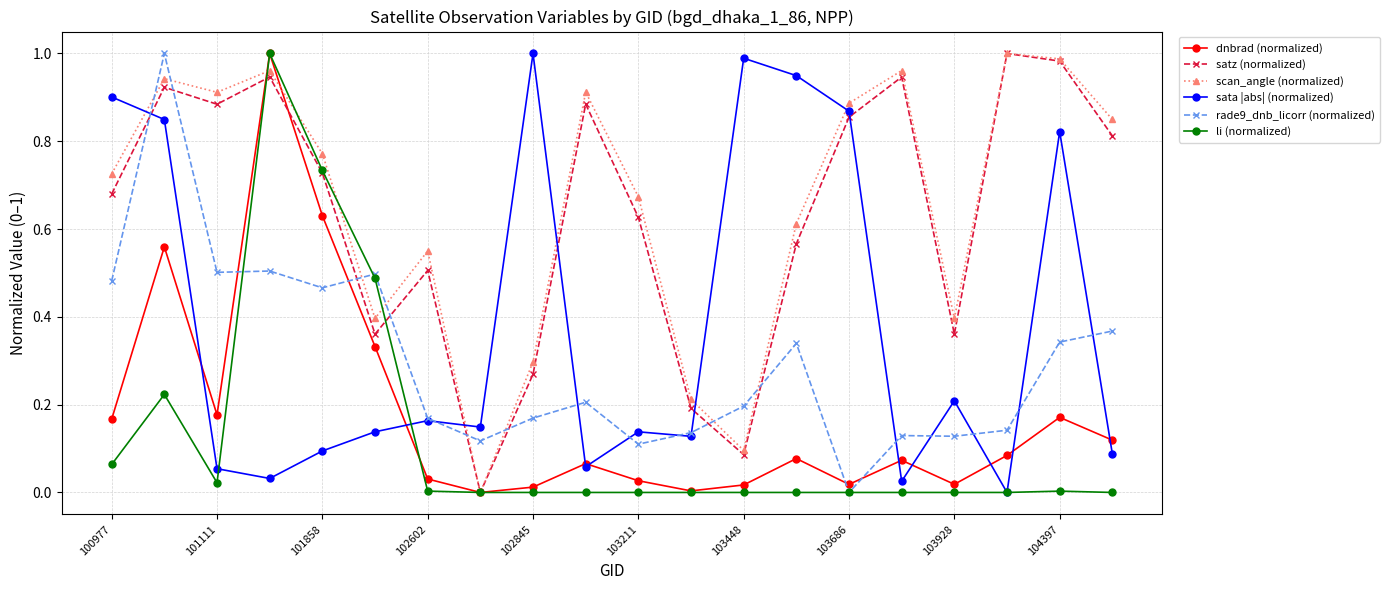

True or false: satz (normalized) has more than 1 points higher than both neighbors.

True